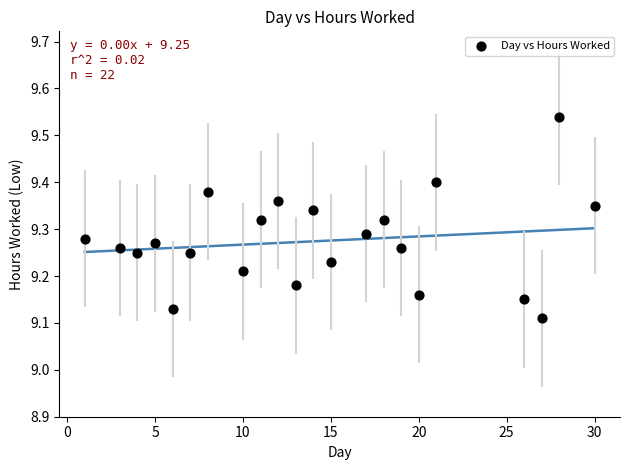

What is the range of Y values (max minus min)?

0.4